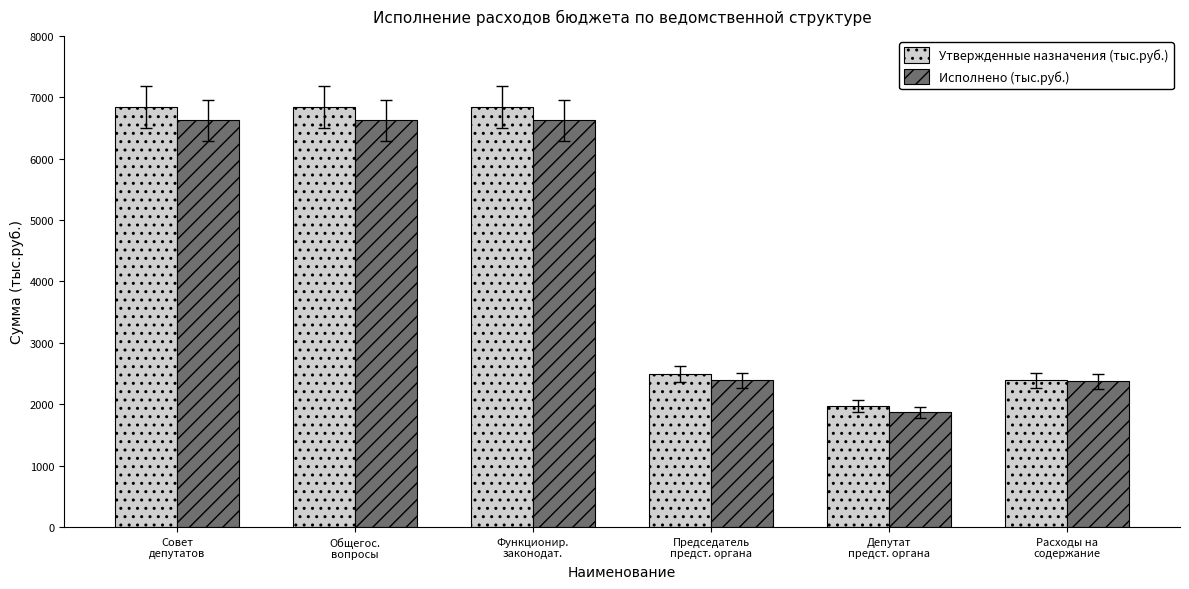

Which series has the largest range (max minus min)?

Утвержденные назначения (тыс.руб.)